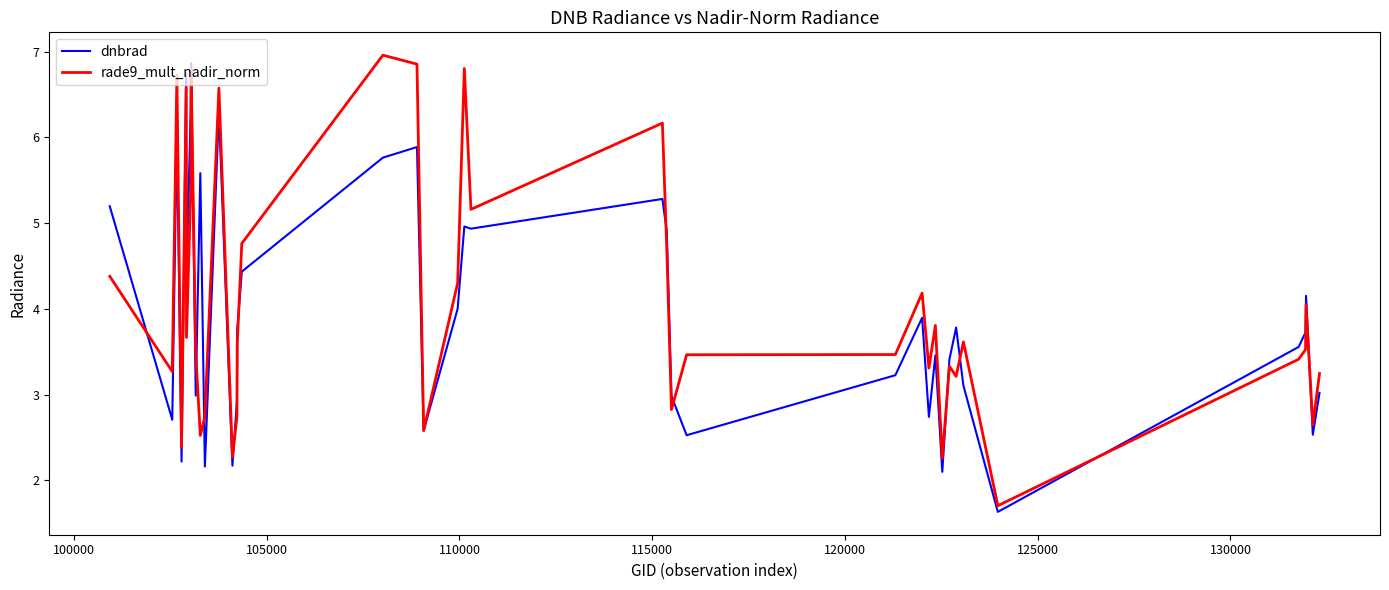

What is the greatest value displayed?

7.0